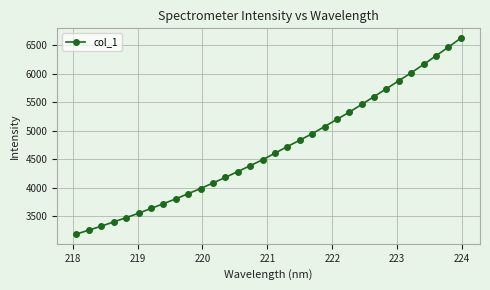

What is the difference between the maximum and minimum values?

3432.0